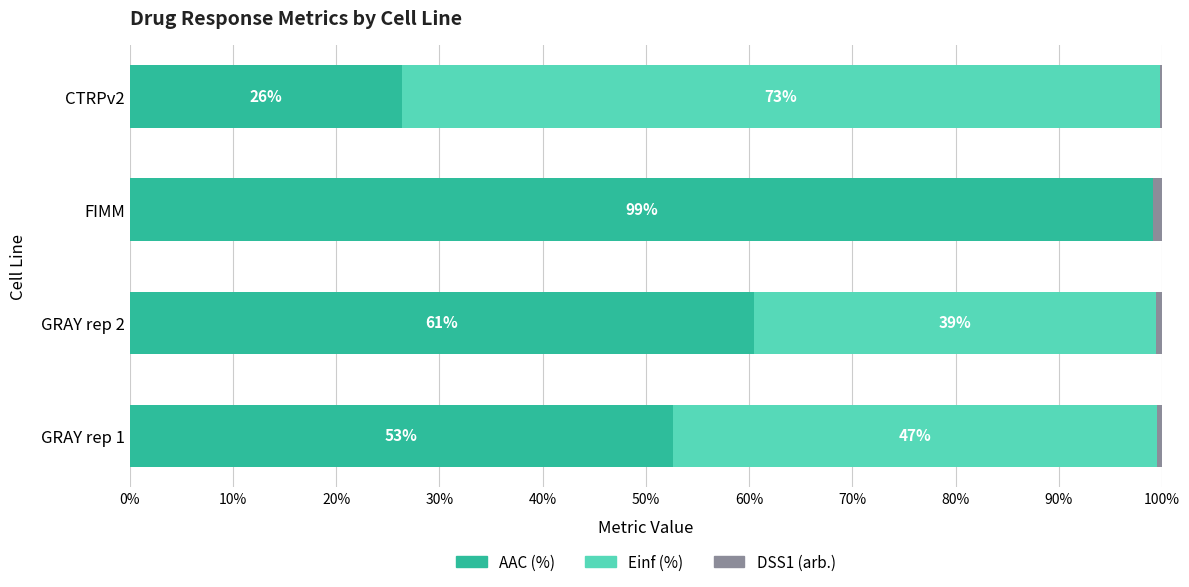

Are the bars horizontal?

Yes